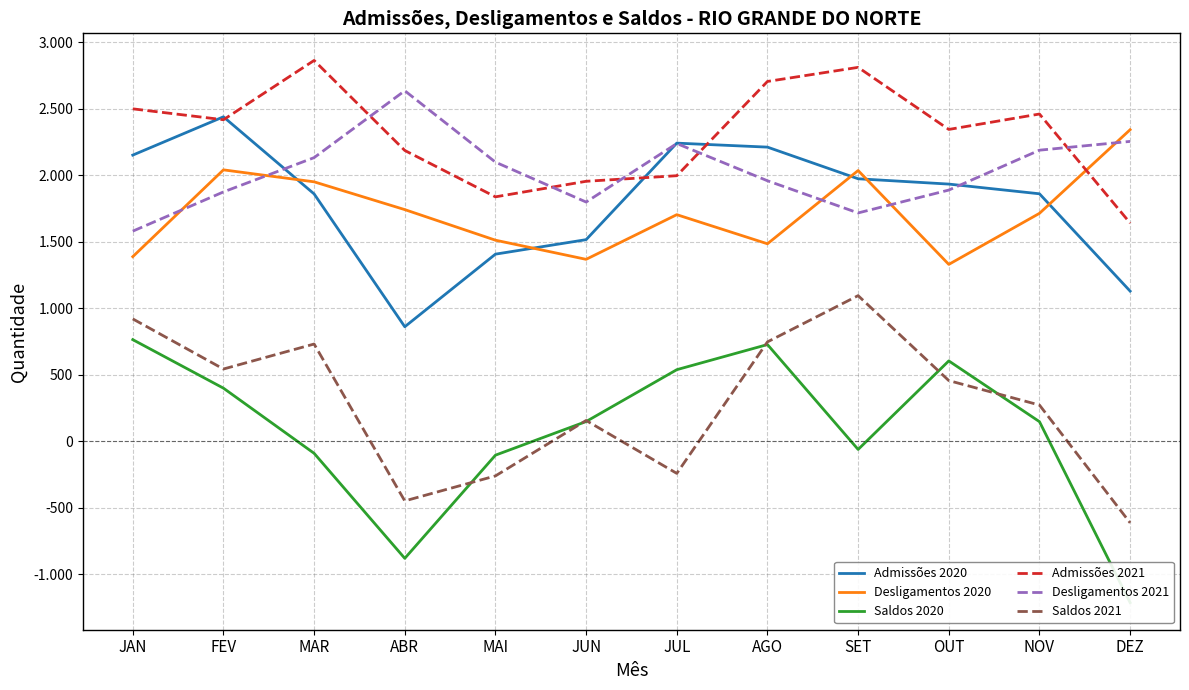

How many data points does each series have?

12